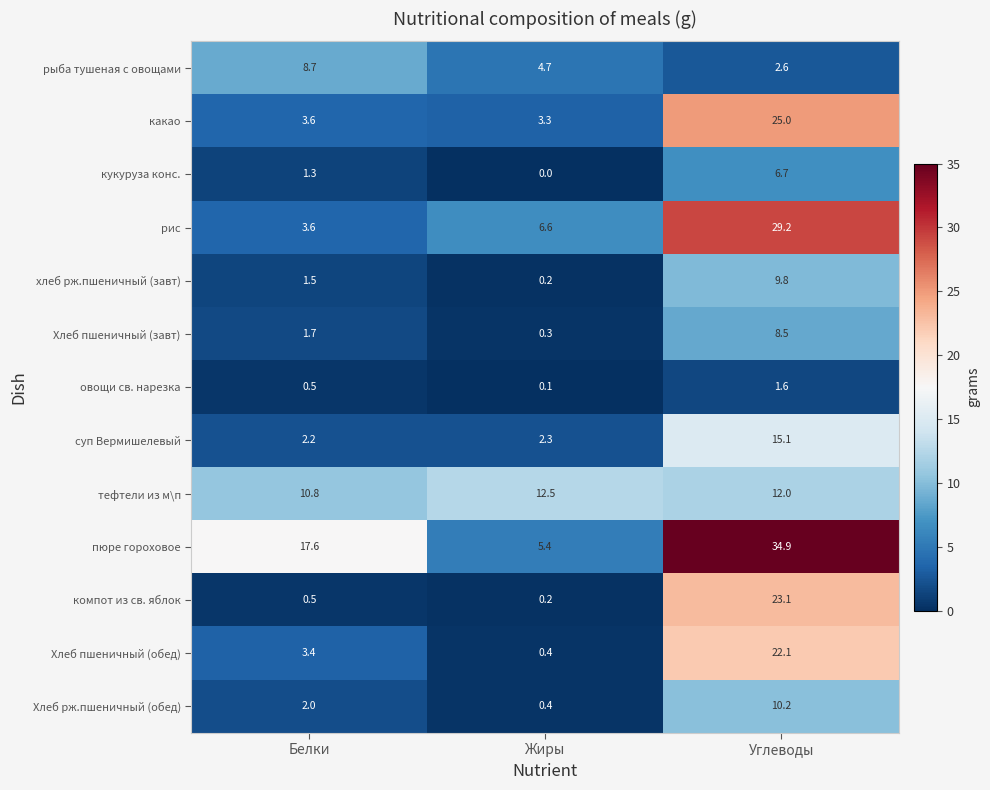

How many data points in тефтели из м\п are less than 12?

1